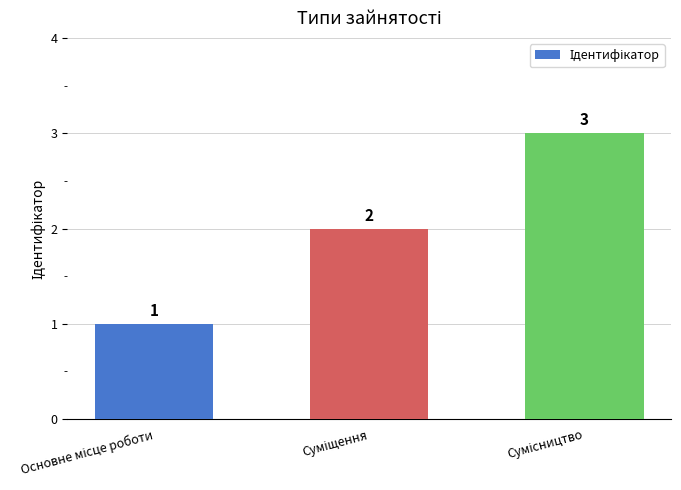

Count the values in the range 1 to 3.

3